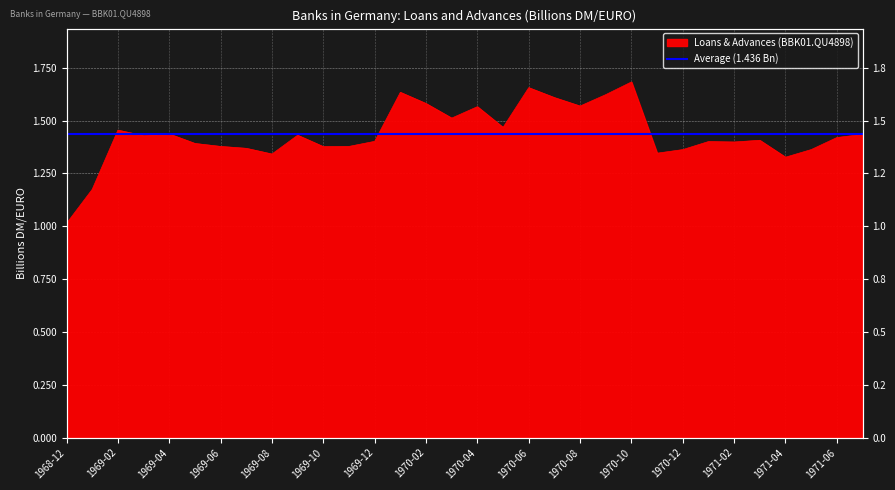

How many interior local valleys (lower than both neighbors) does the data have?

9